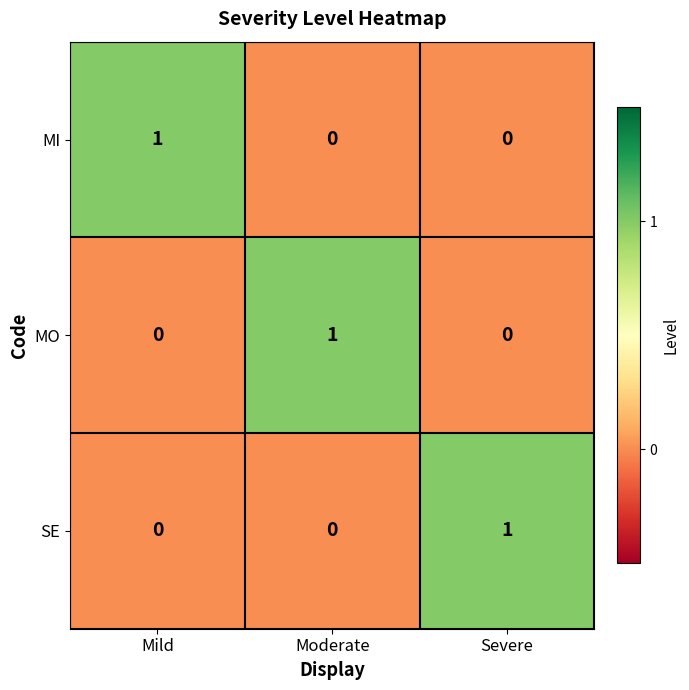

Is the value of SE at Moderate greater than the value of MI at Mild?

No